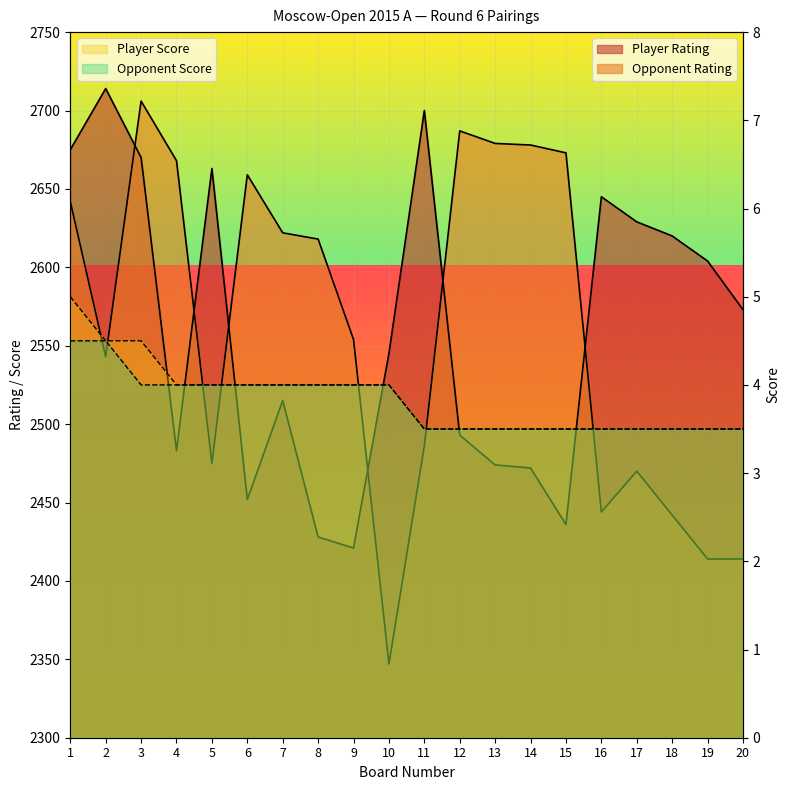

What is the value of the Player Score point at the 7th from the left?

4.0